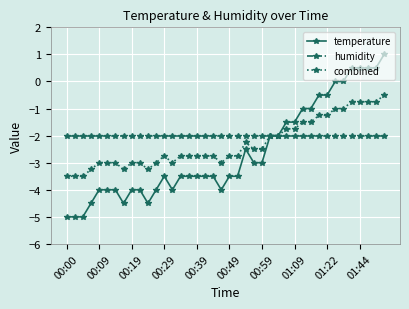

What is the minimum value shown in the chart?

-5.0